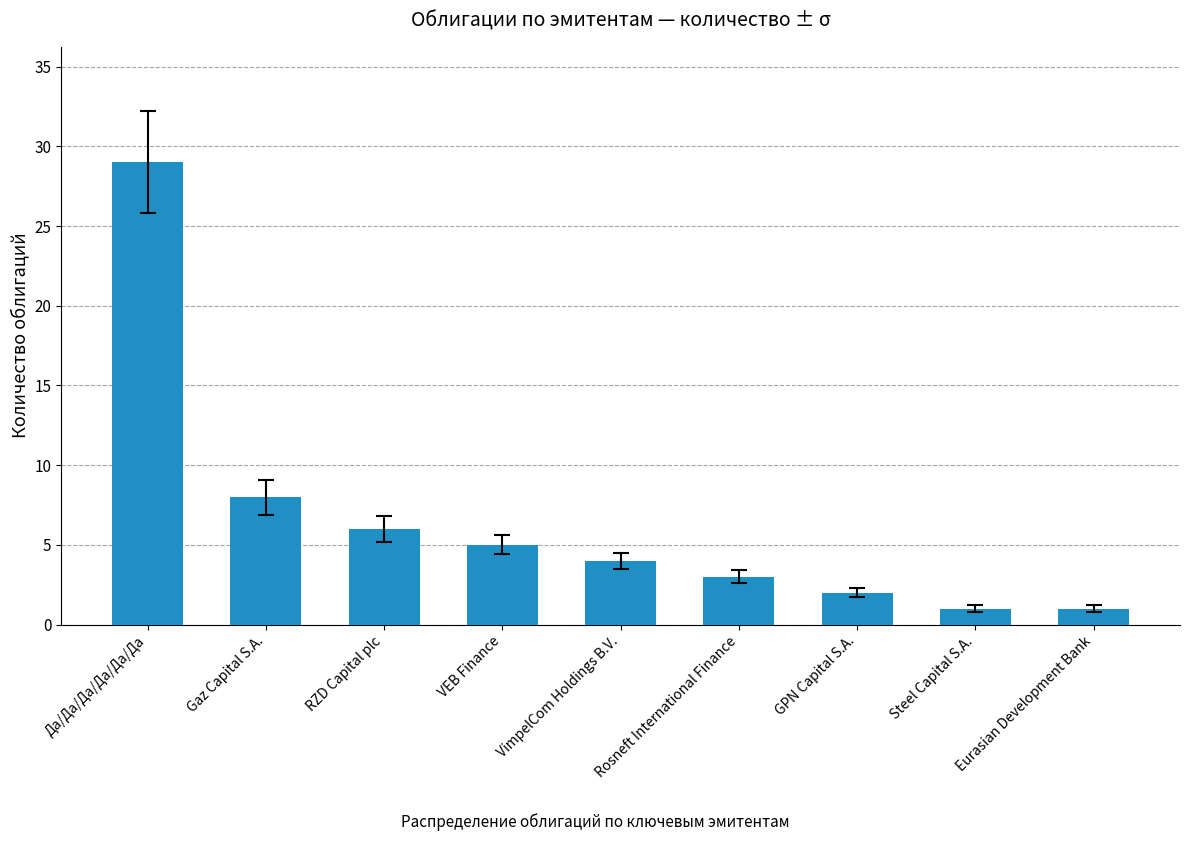

What is the label of the 9th bar from the left?

Eurasian Development Bank